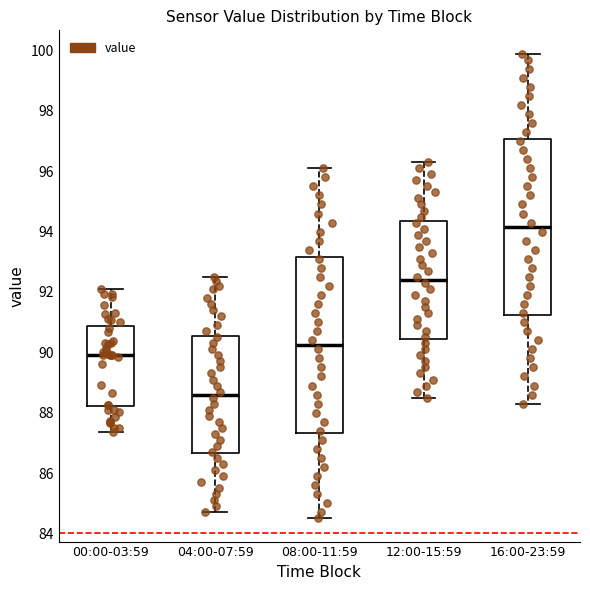

Which box's median line is the lowest?

04:00-07:59